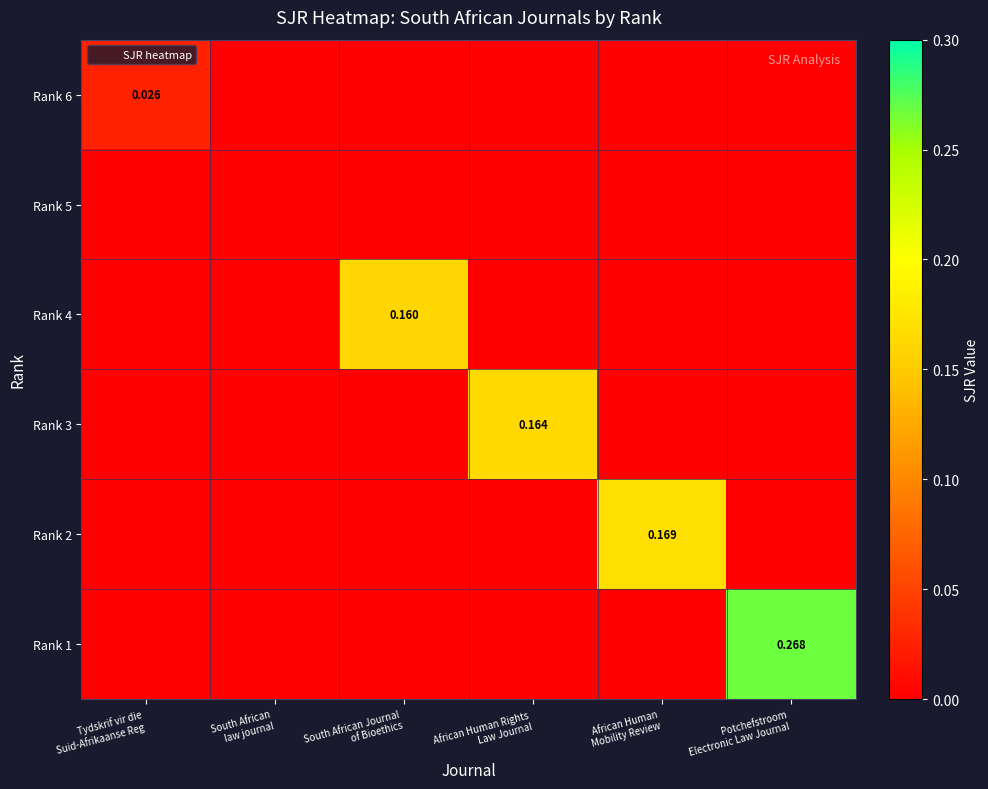

What is the difference between the maximum and minimum values in the Rank 1 series?

0.3